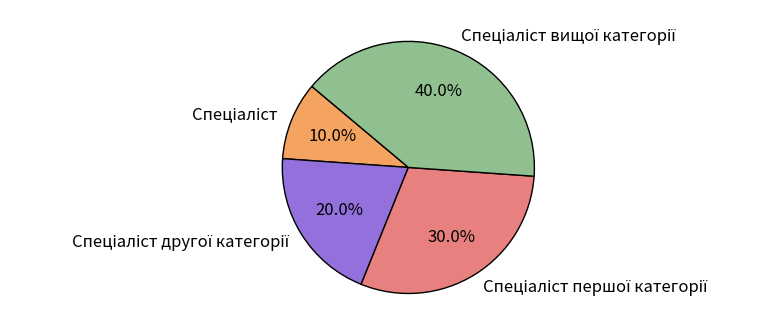

Is there a majority slice in this chart?

No